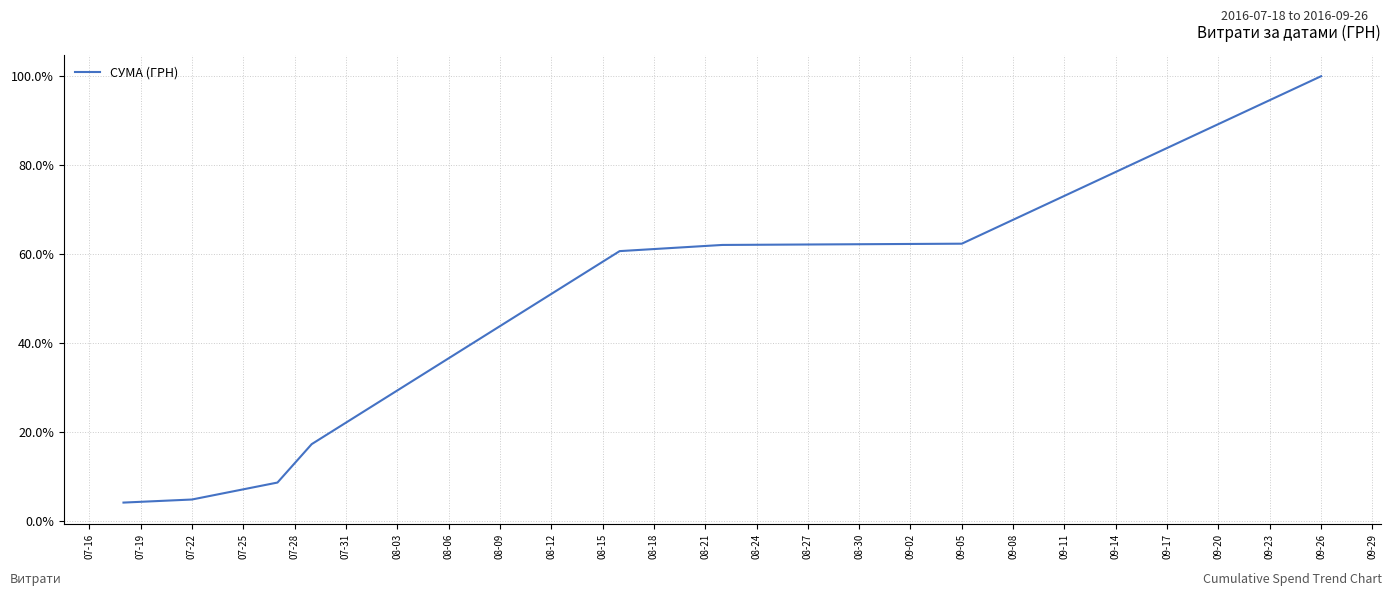

What is the maximum value shown in the chart?

100.0